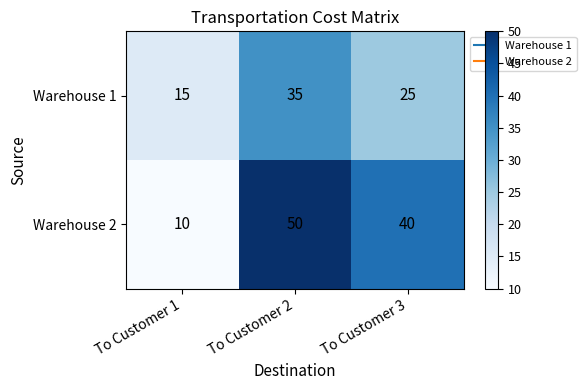

Where is Warehouse 2 nearest to the value 30?

To Customer 3